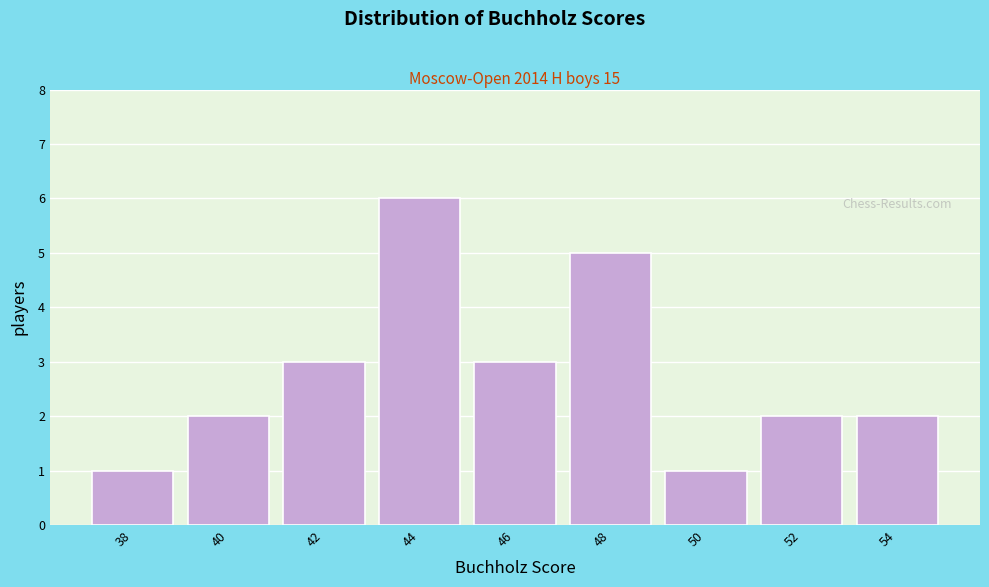

Reading left to right, extract all data points from this chart.

38=1	40=2	42=3	44=6	46=3	48=5	50=1	52=2	54=2